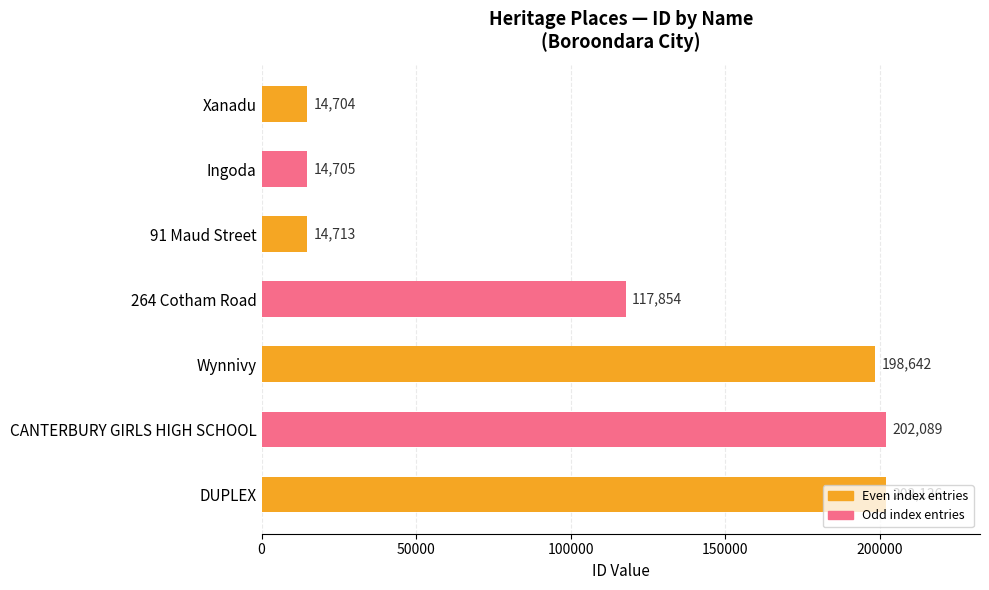

Which label corresponds to the largest value in the chart?

DUPLEX